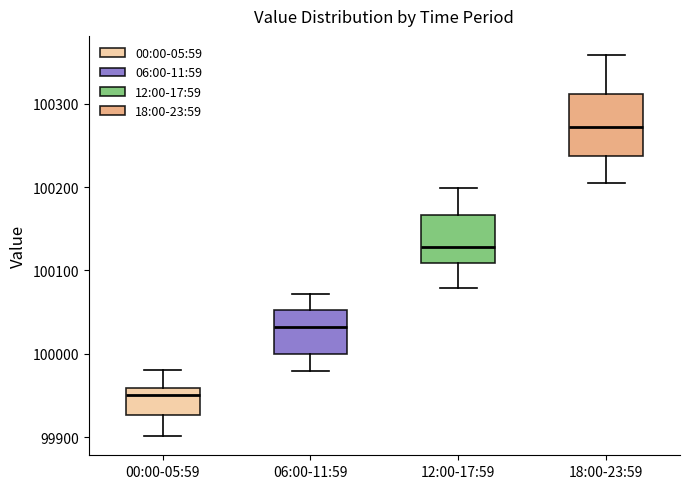

Which box has the lowest median line?

00:00-05:59